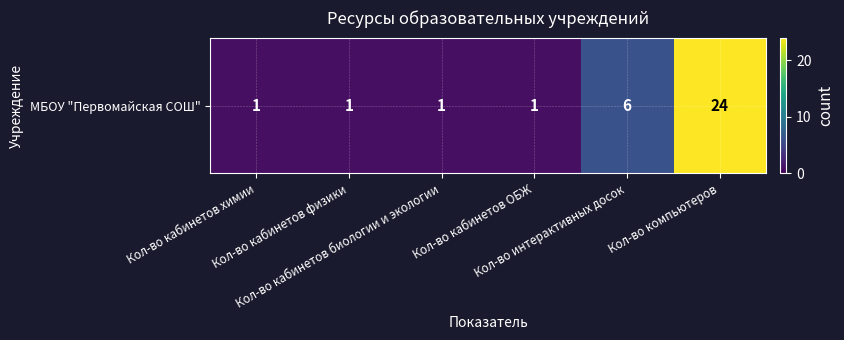

Approximately how many times larger is the value at Кол-во кабинетов физики compared to Кол-во кабинетов химии?

1.0